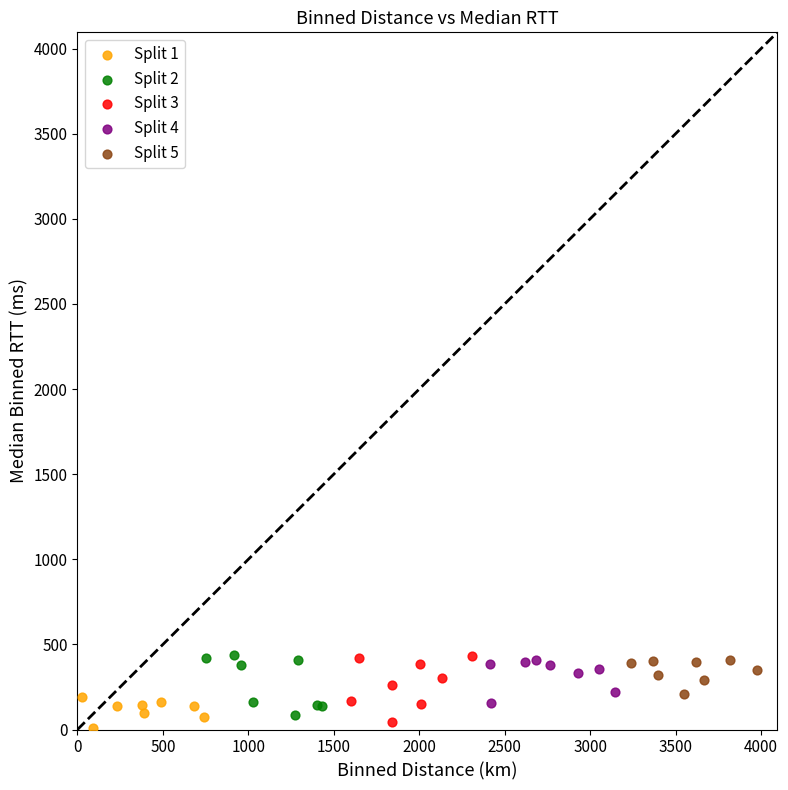

What are all the series names shown in the legend?

Split 1, Split 2, Split 3, Split 4, Split 5